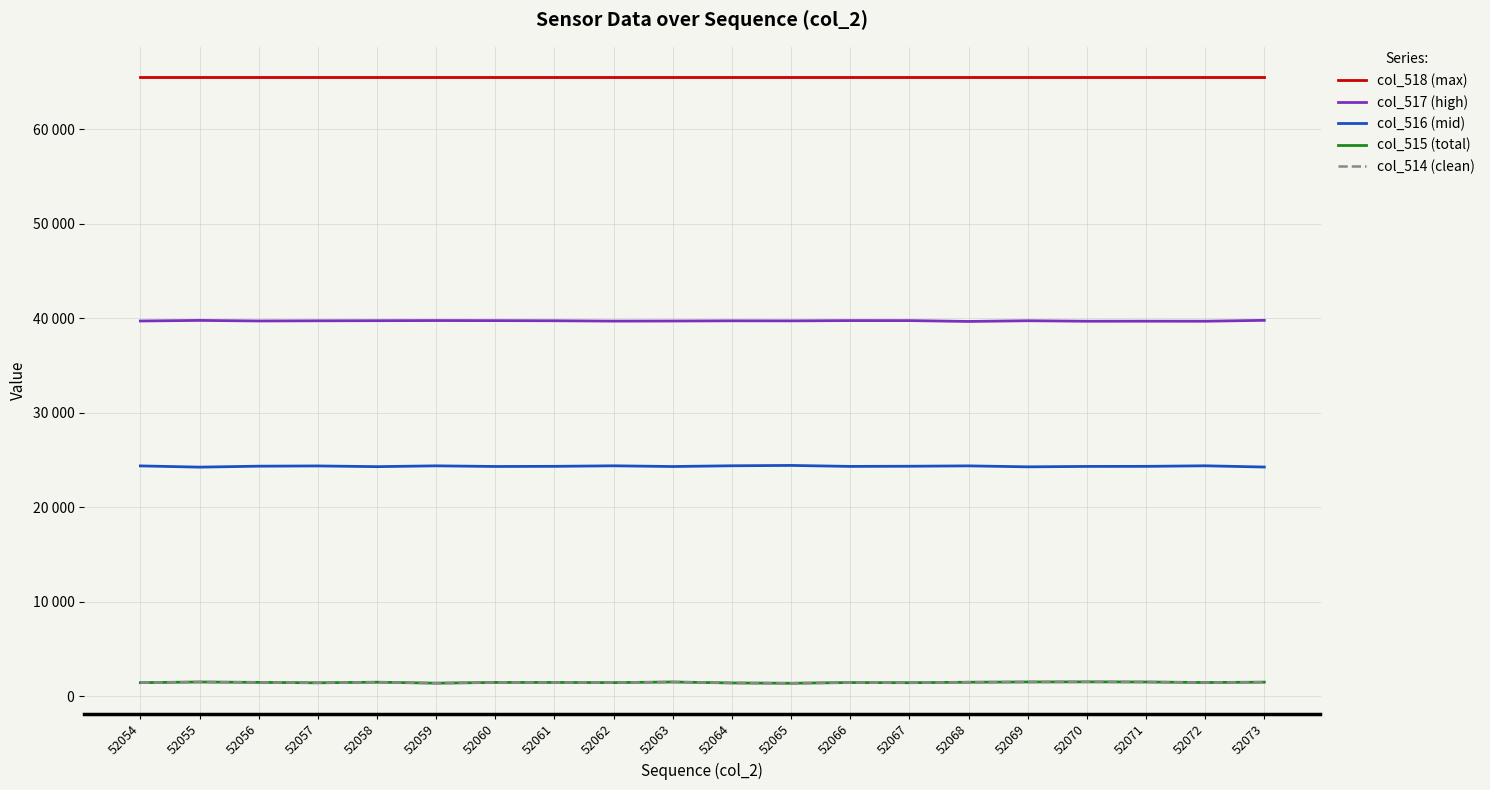

Is it true that col_514 (clean) equals 1436 at 52054?

True